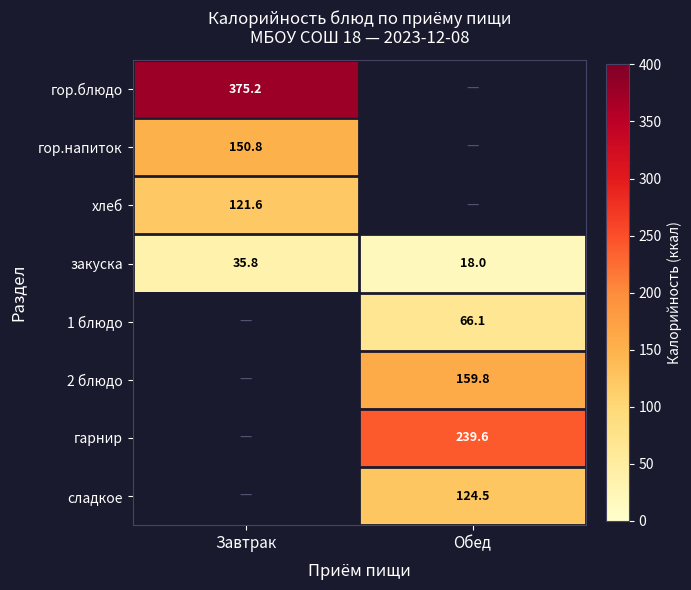

Is the value of хлеб at Завтрак greater than the value of 2 блюдо at Обед?

No